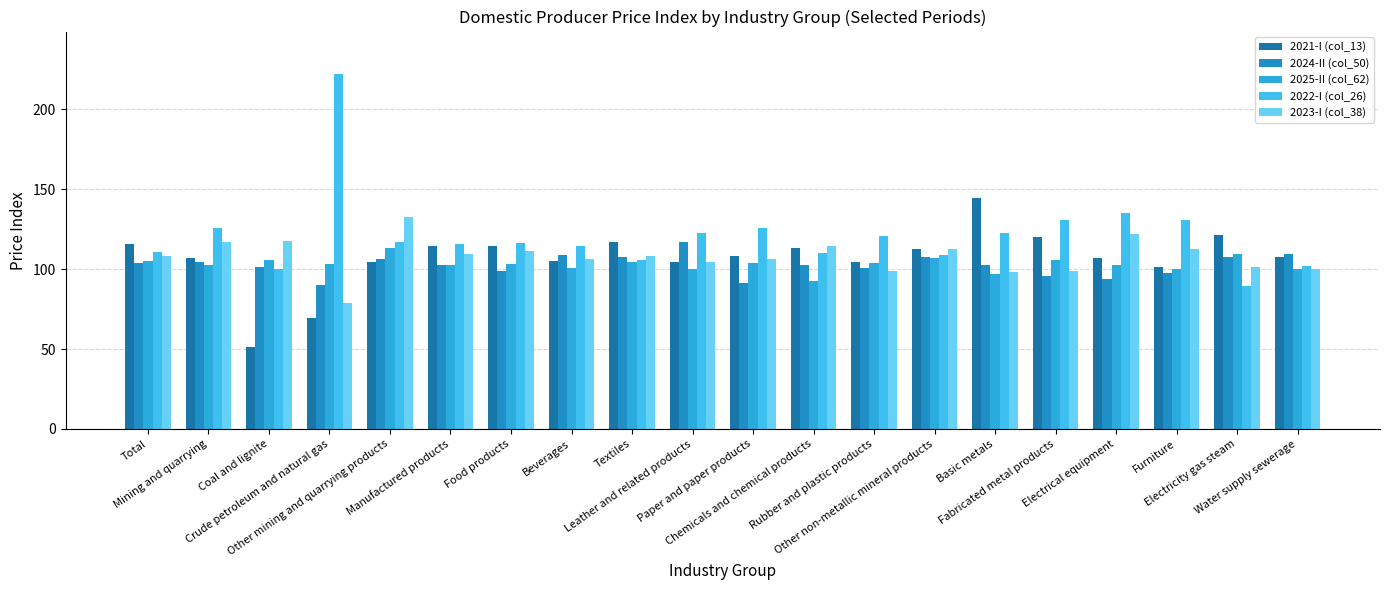

What is the average value of the 2024-II (col_50) series?

102.5